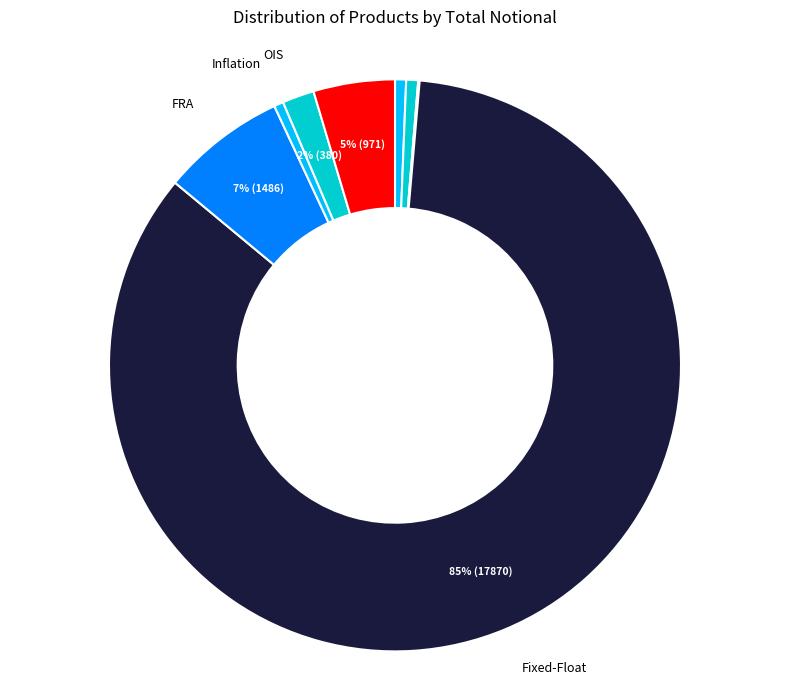

Is it true that FRA is 20% of the pie?

False